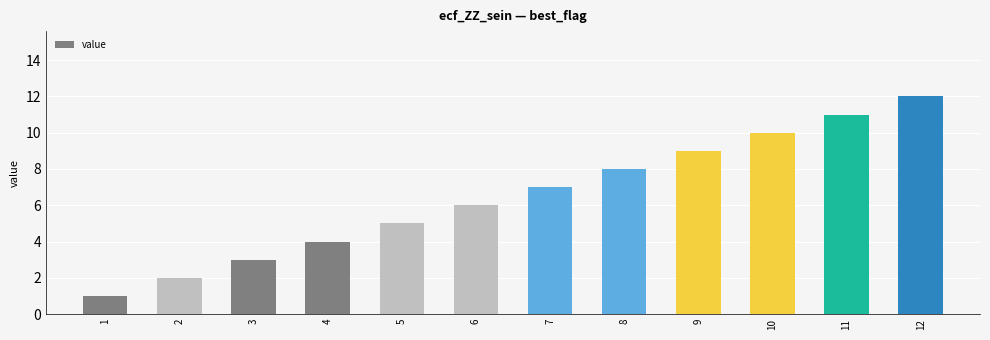

What is the change in value from 4 to 6?

+2